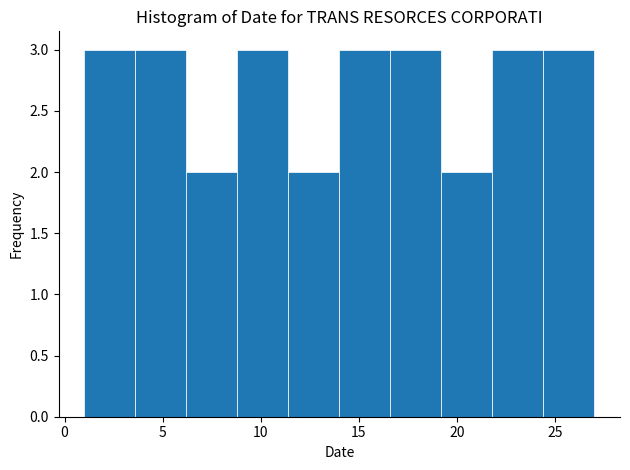

Reading left to right, transcribe this chart: for each bar, give the range it covers on the x-axis and its height. Neither the bar edges nor the heights are printed on the chart, so give them approximately, as read against the axes.

1.0 to 3.6: 3
3.6 to 6.2: 3
6.2 to 8.8: 2
8.8 to 11.4: 3
11.4 to 14.0: 2
14.0 to 16.6: 3
16.6 to 19.2: 3
19.2 to 21.8: 2
21.8 to 24.4: 3
24.4 to 27.0: 3